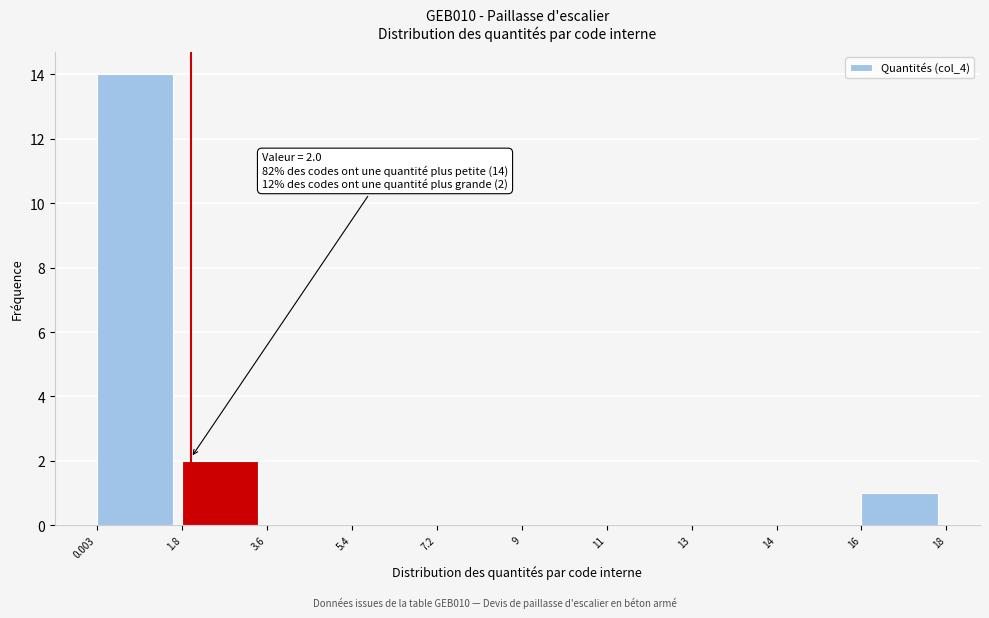

Reading right to left, list all the values displayed in this chart.

16=1	14=0	13=0	11=0	9=0	7.2=0	5.4=0	3.6=0	1.8=2	0.003=14